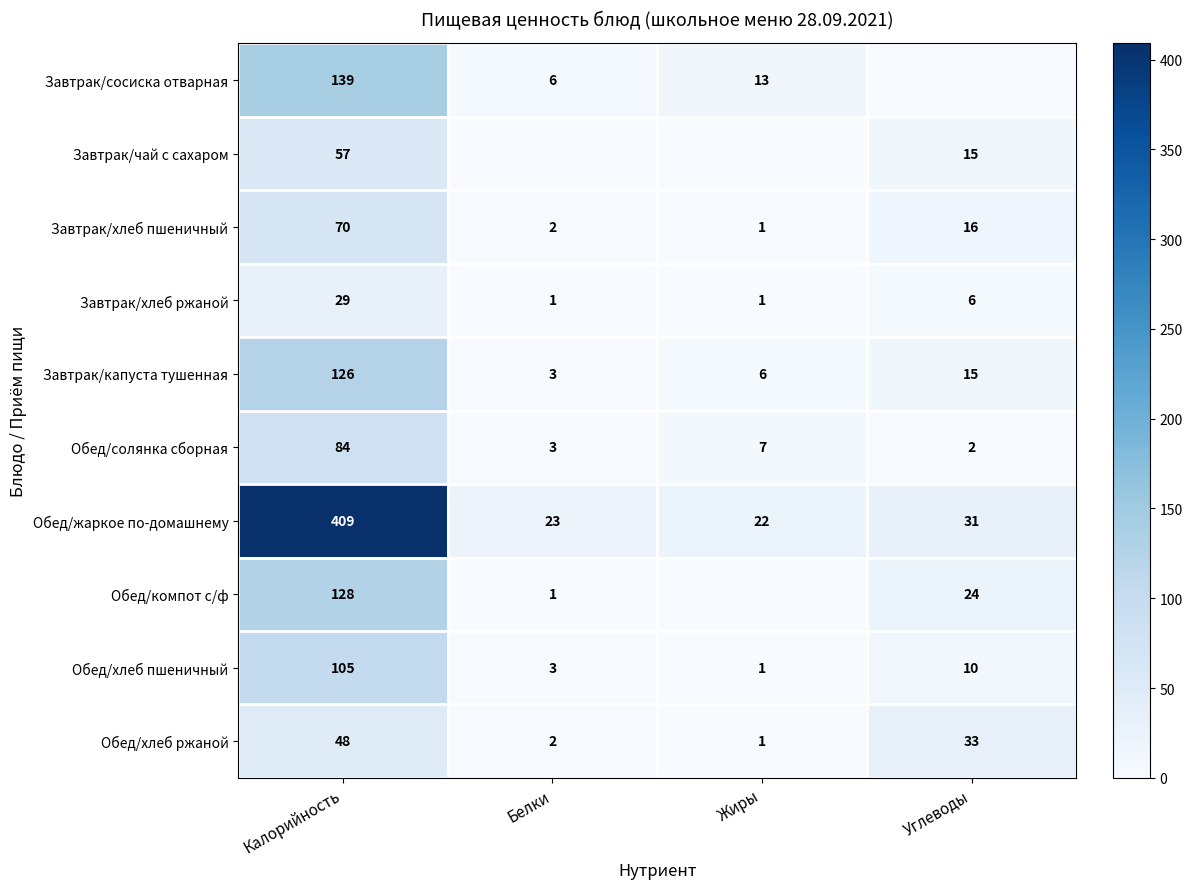

What is the sum of all Обед/жаркое по-домашнему values?

485